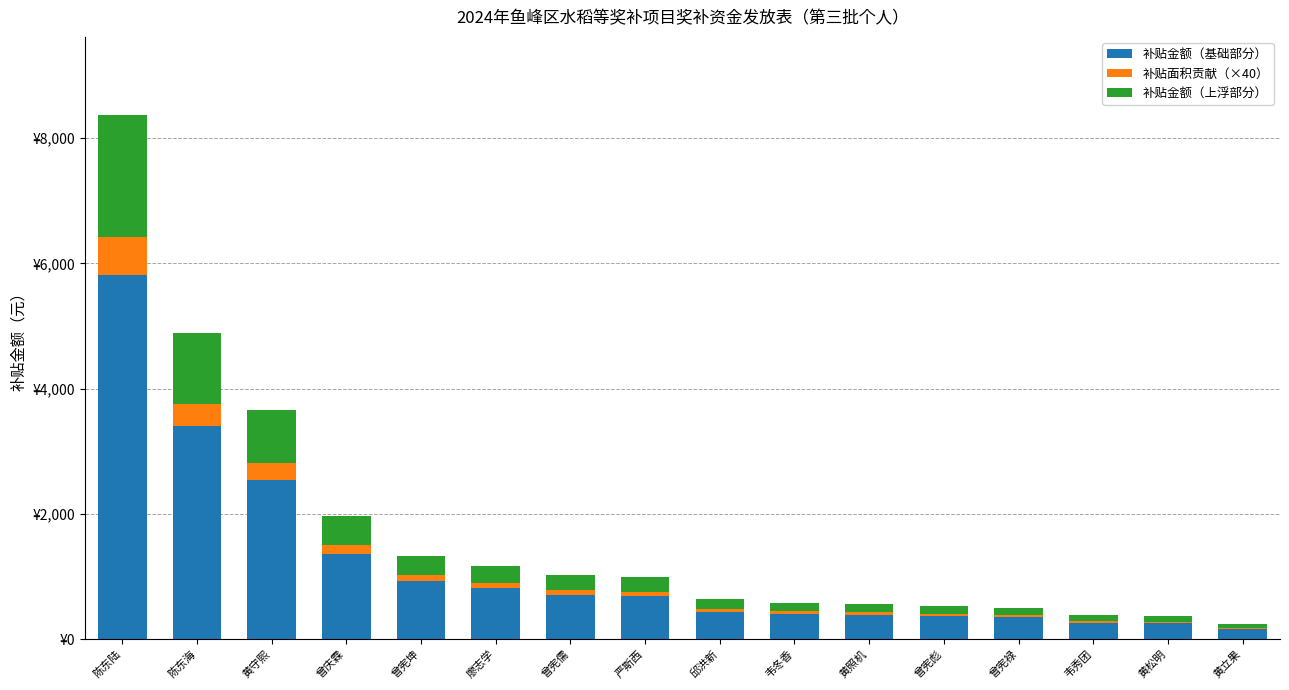

What is the total value across all series at 曾宪彪?

523.8